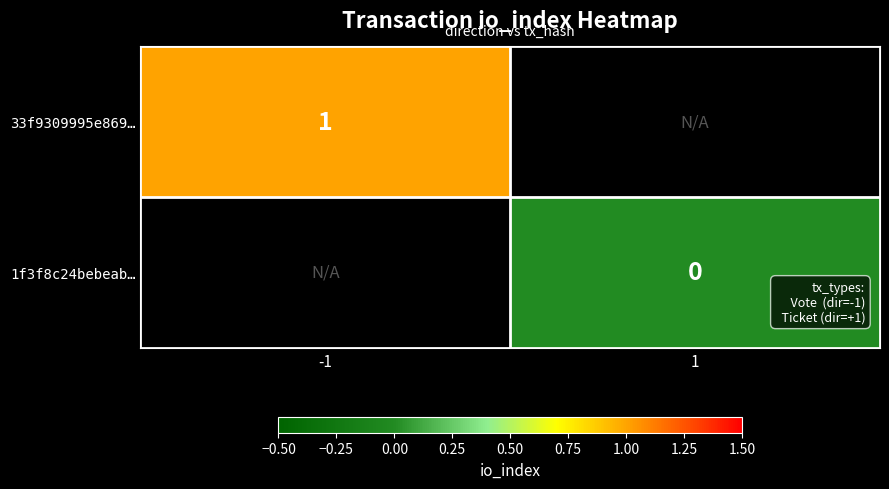

Is it true that 33f9309995e869… equals 1 at -1?

True